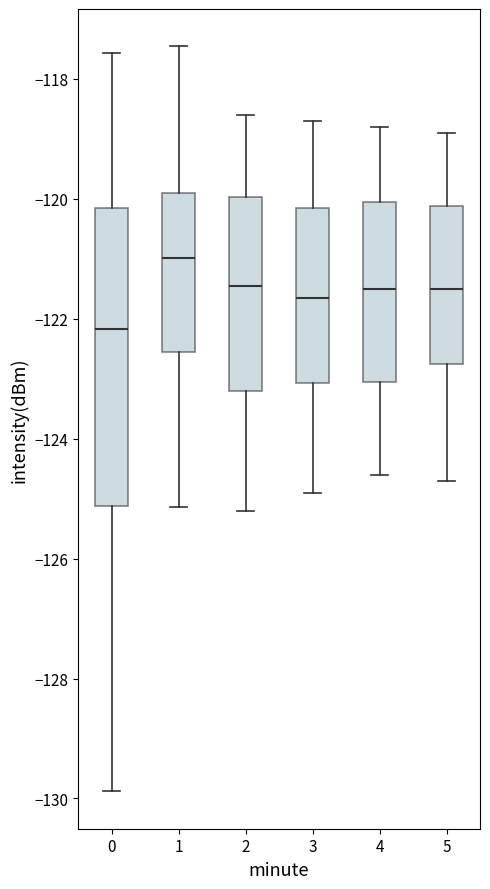

Where does the upper whisker of the box at x = 3 end on the y-axis? The values are not printed on the chart, so give them approximately, as read against the axis.

-118.6